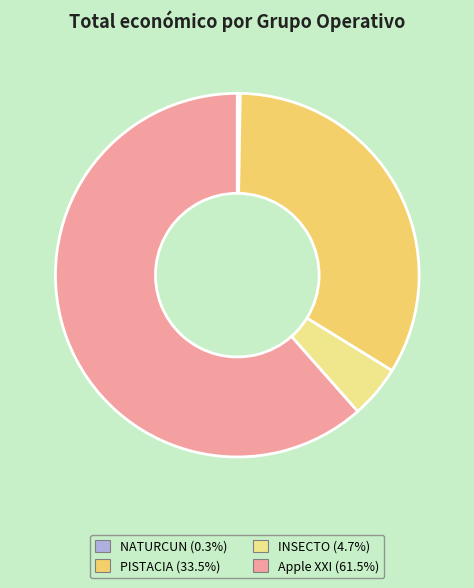

Is the sum of INSECTO and PISTACIA greater than half?

No